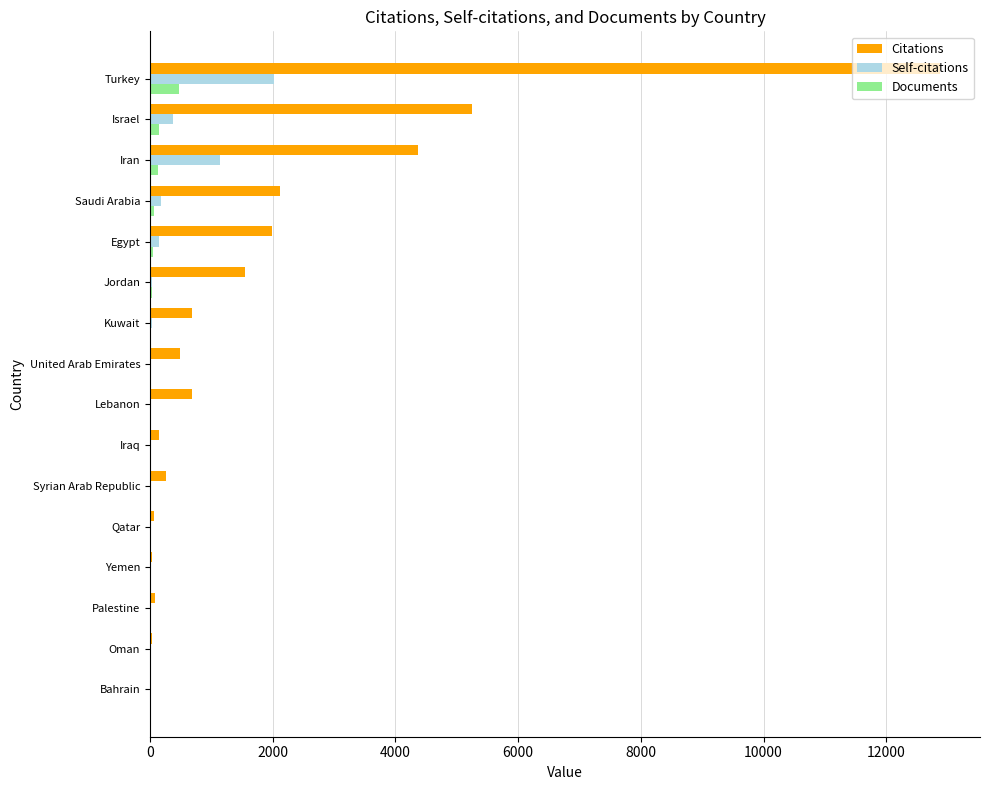

What is the highest value of the Citations series?

12884